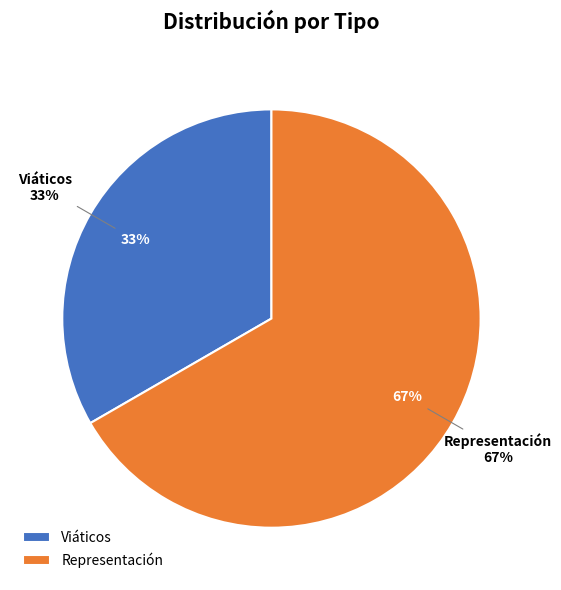

Does any single category account for the majority?

Yes